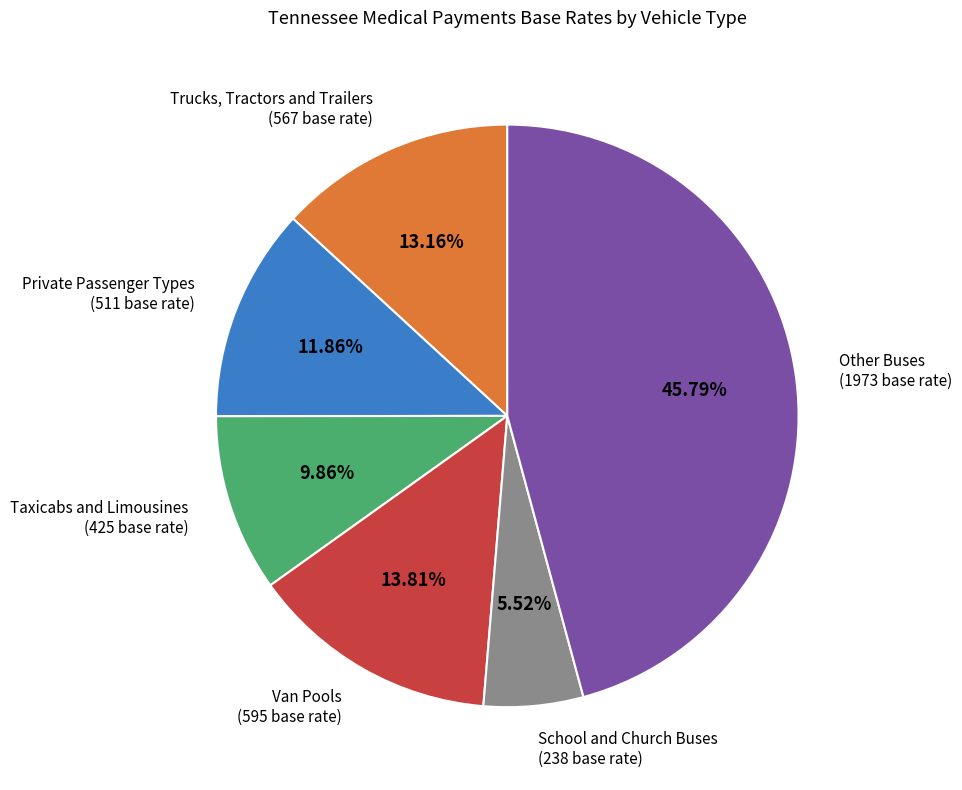

Does any single category account for the majority?

No